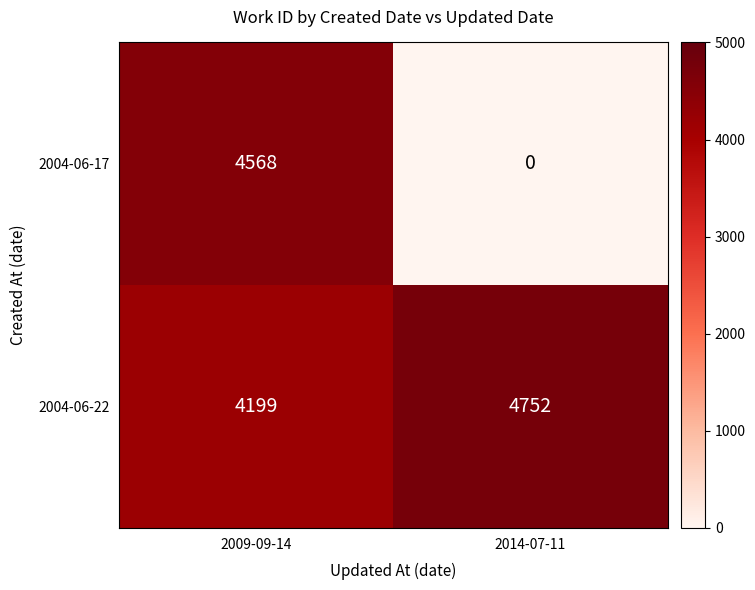

Reading right to left, what are all the values shown in this chart?

2004-06-17: 2014-07-11=0	2009-09-14=4568
2004-06-22: 2014-07-11=4752	2009-09-14=4199